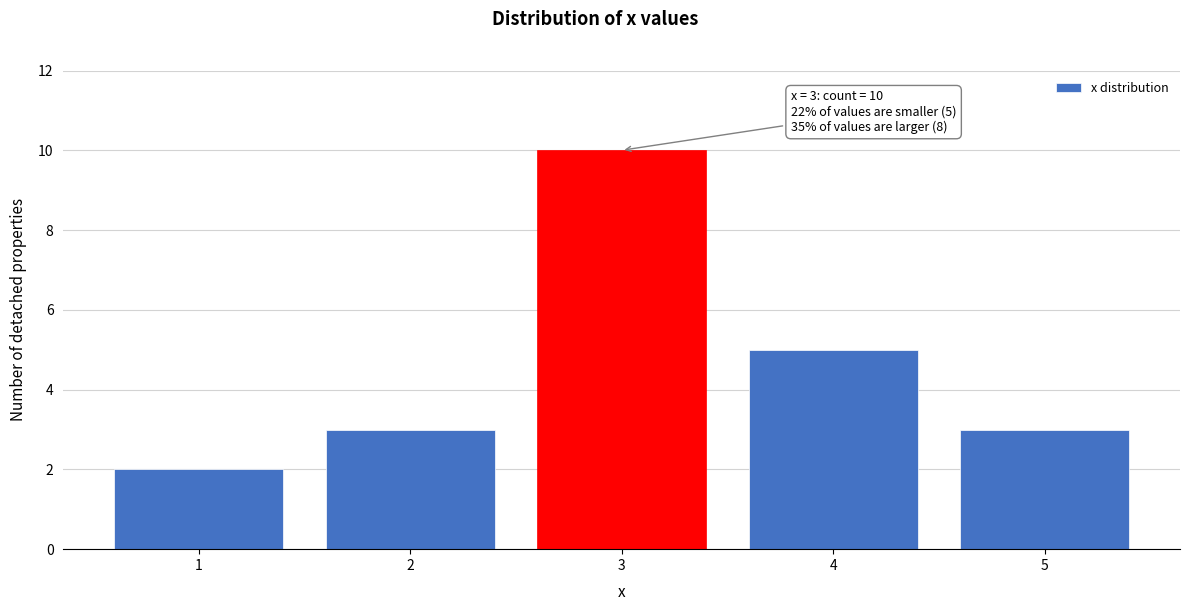

Reading left to right, transcribe all the data shown in this chart.

2	3	10	5	3